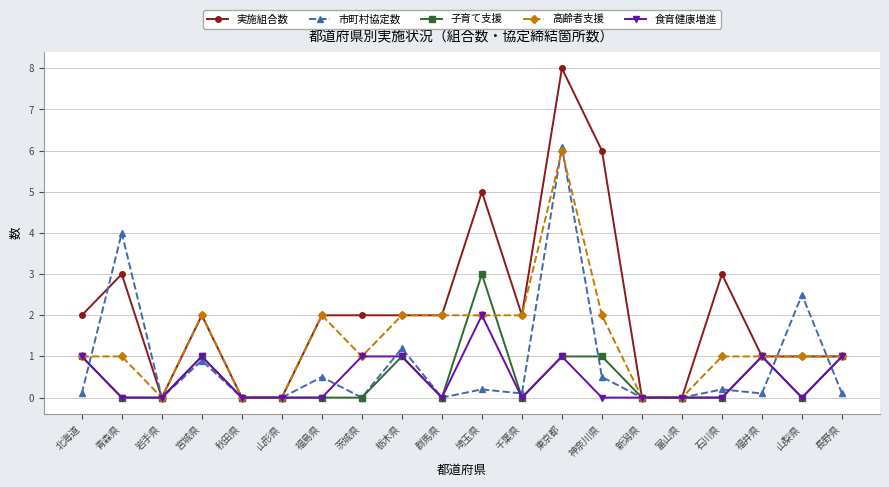

The 実施組合数 series shows 0.0 at 岩手県. True or false?

True